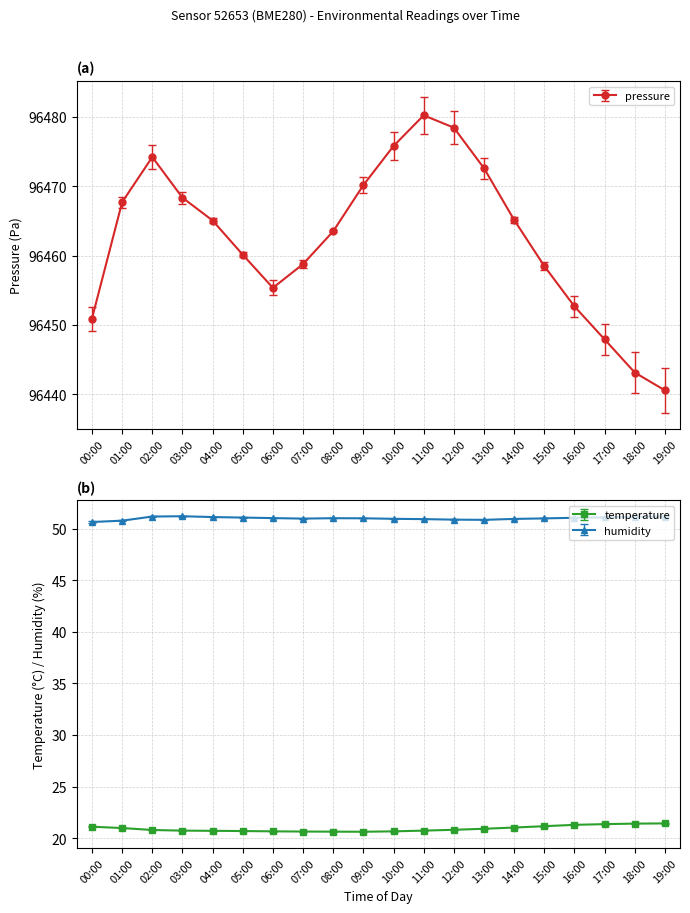

How many categories are shown in the chart?

20